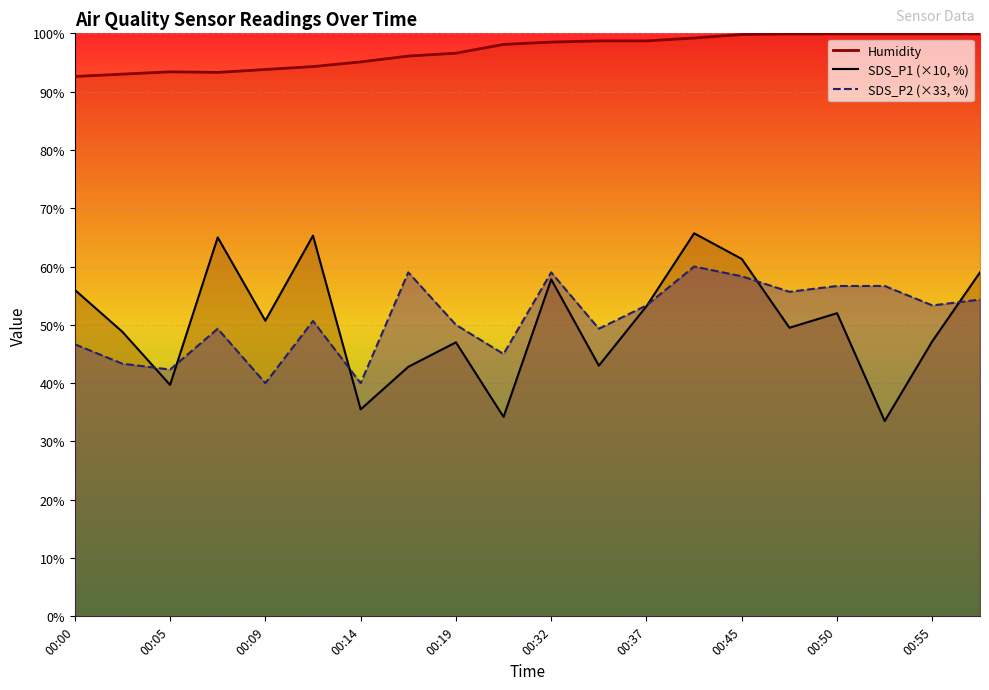

Which series has the largest range (max minus min)?

SDS_P1